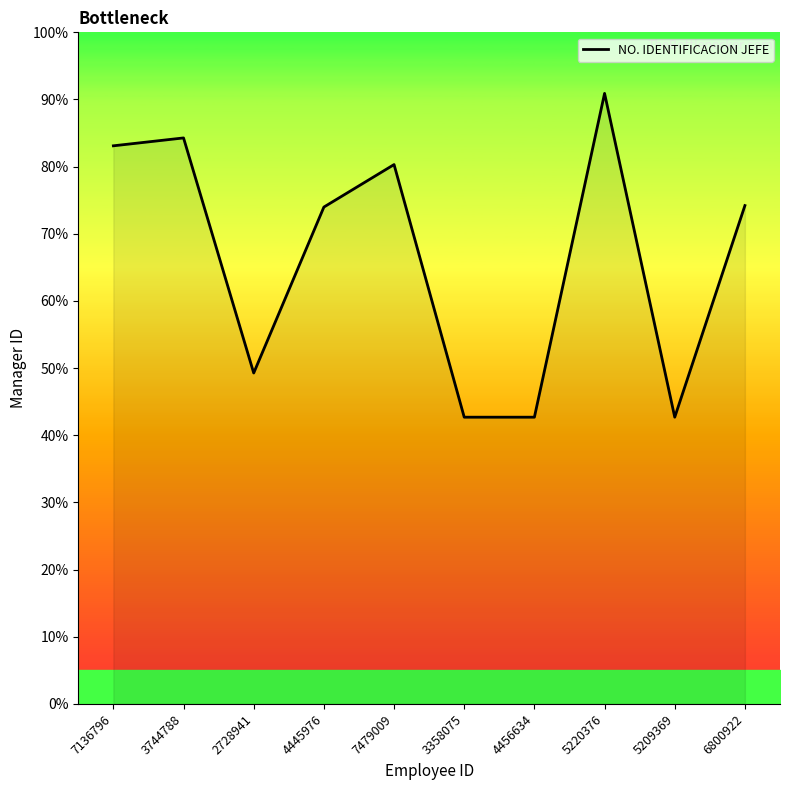

What value does the data have at 7479009?

80.3